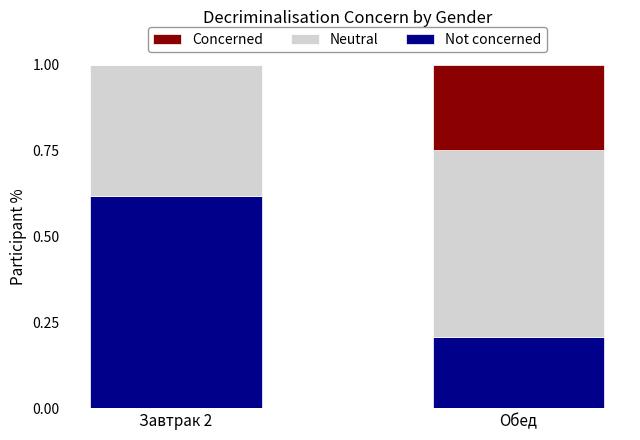

What is the total value across all series at Завтрак 2?

1.0